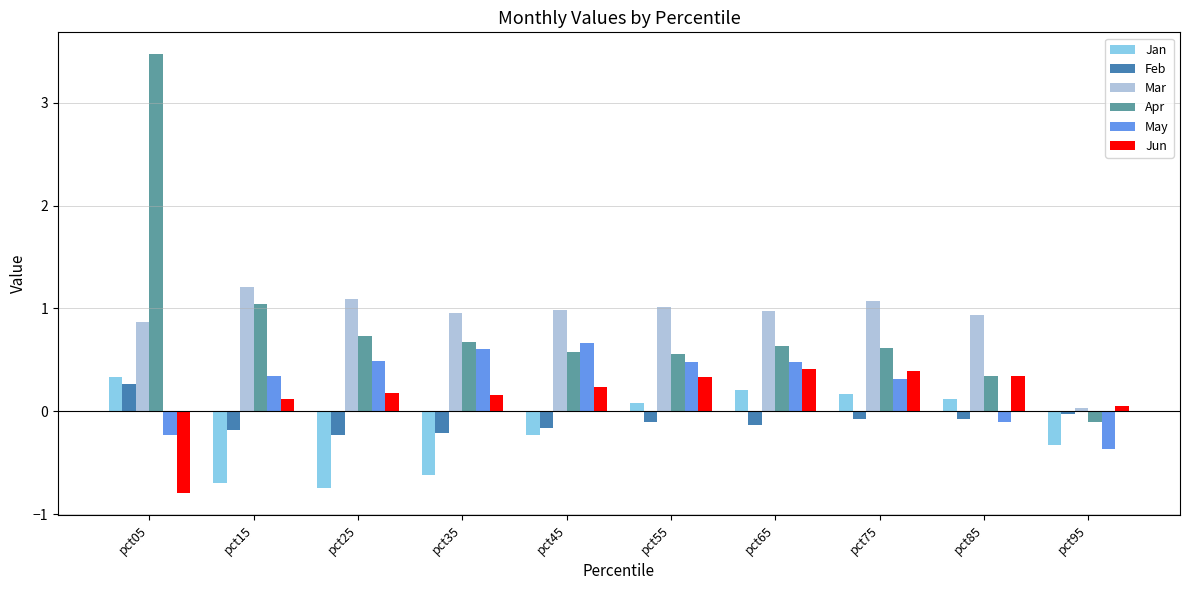

The value of Jun at pct25 is 0.2. True or false?

True